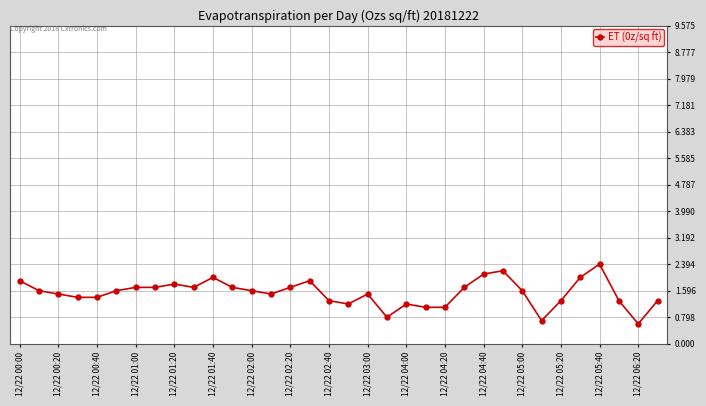

What is the difference between the maximum and second lowest values?

1.7